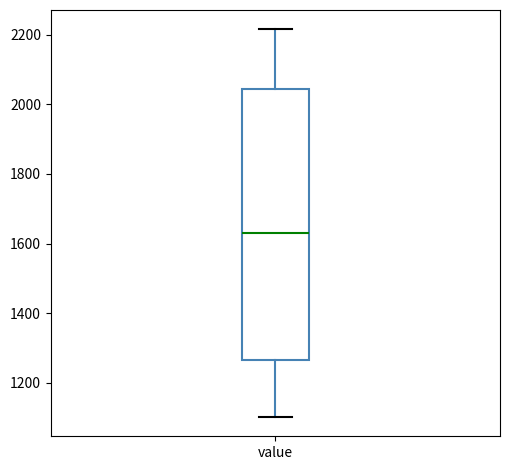

Transcribe this box plot: give where the median line is, the range the box spans, and where the two whiskers end, as read against the y-axis. The values are not printed on the chart, so give them approximately, as read against the axis.

median 1620, box 1260 to 2040, whiskers 1100 to 2220